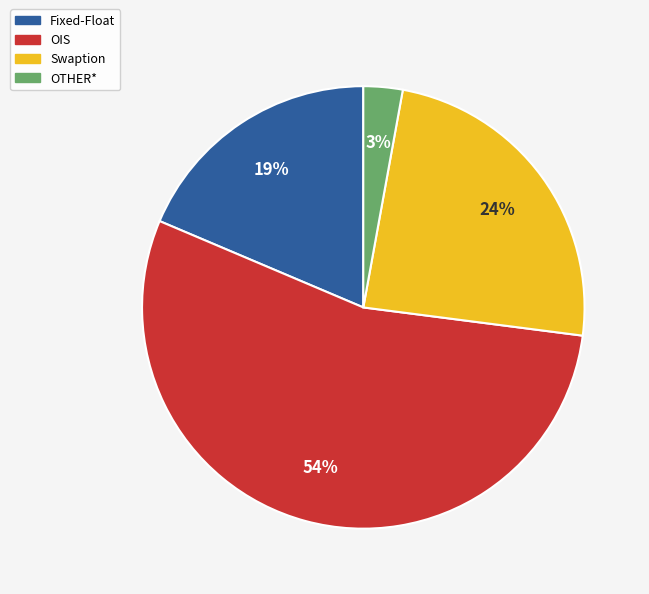

What is the majority slice?

OIS